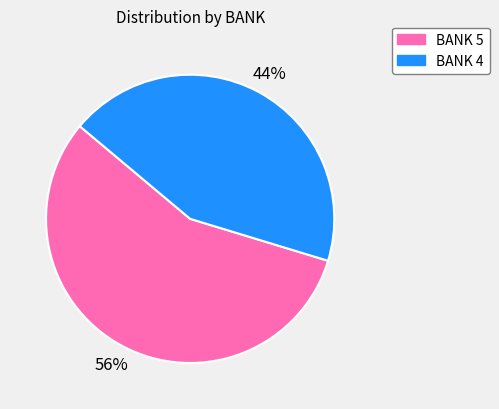

Which slice is the smallest?

BANK 4